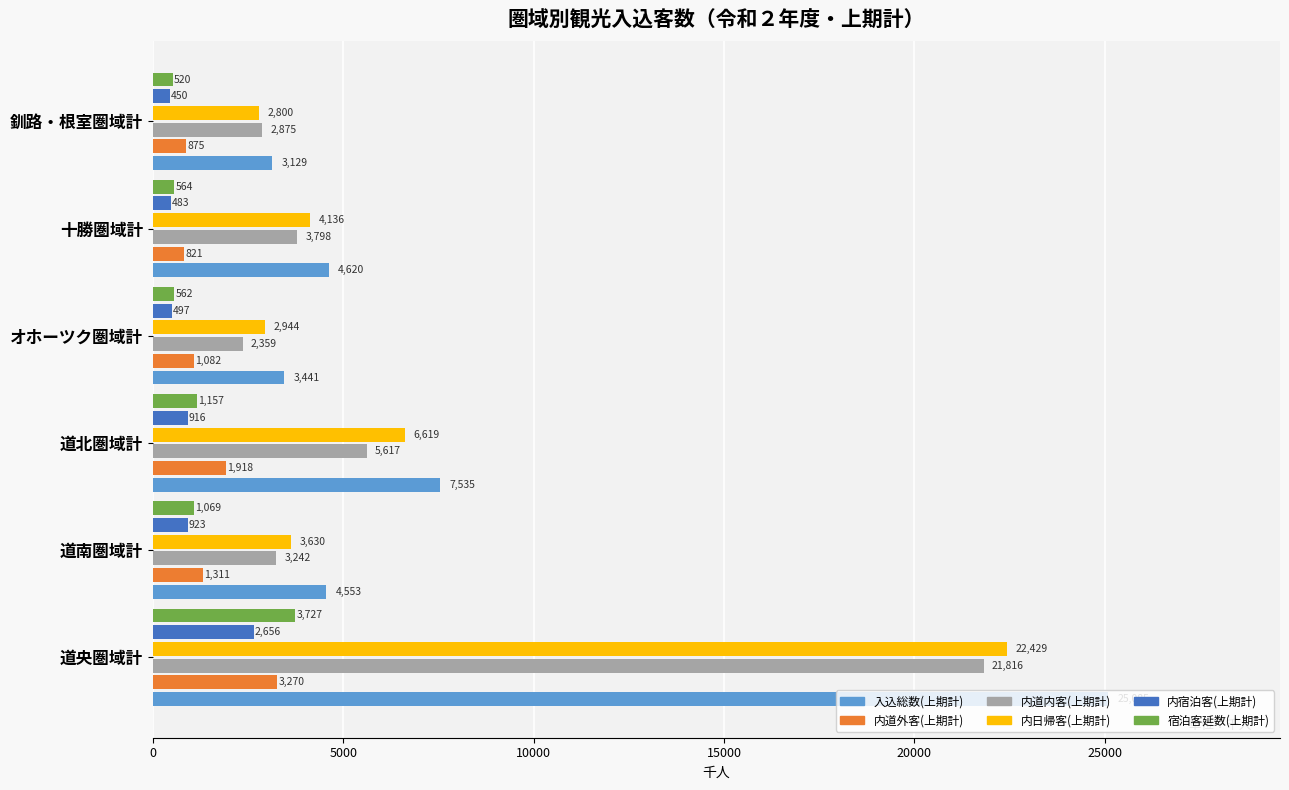

How many data points in 宿泊客延数(上期計) are less than 1069?

3